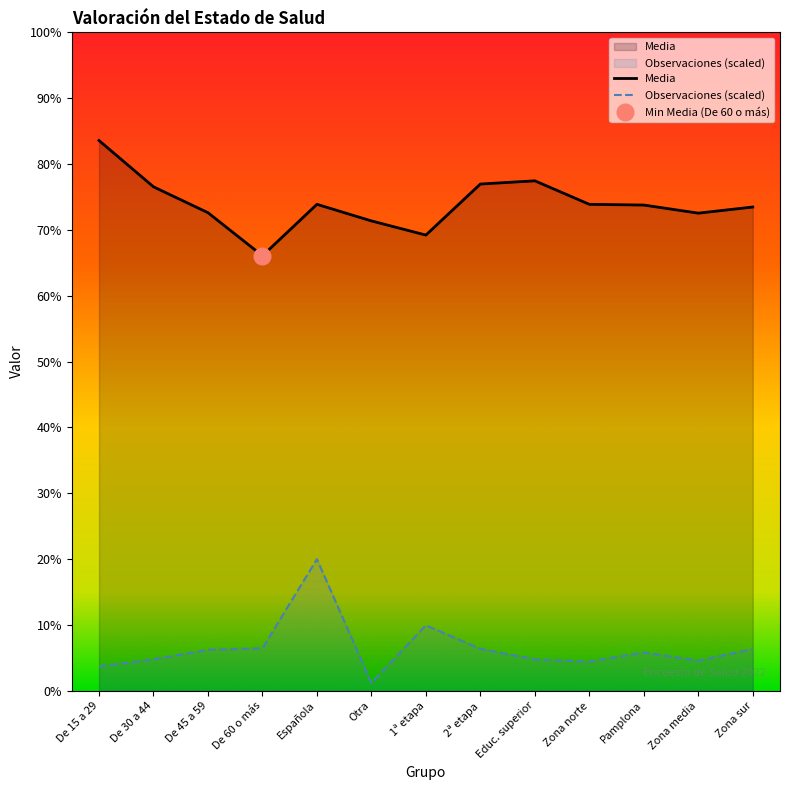

At which label does Media reach its peak?

De 15 a 29